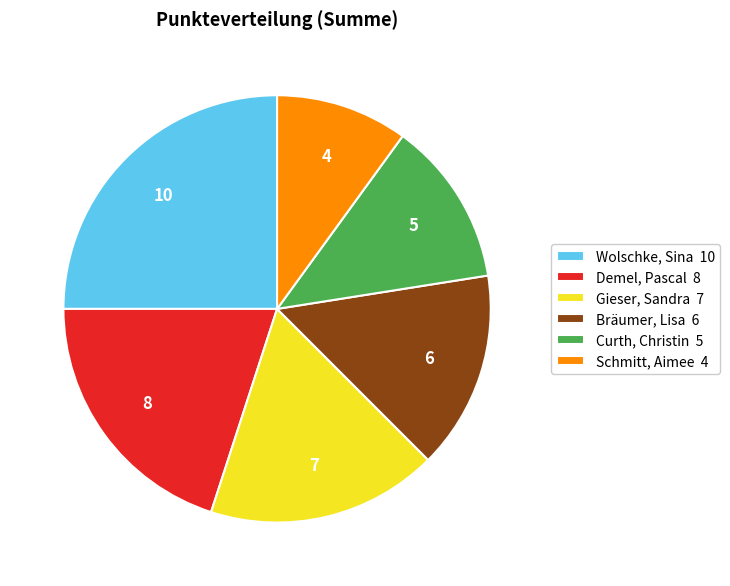

What is the ratio of the value at Gieser, Sandra 7 to the value at Curth, Christin 5?

1.4